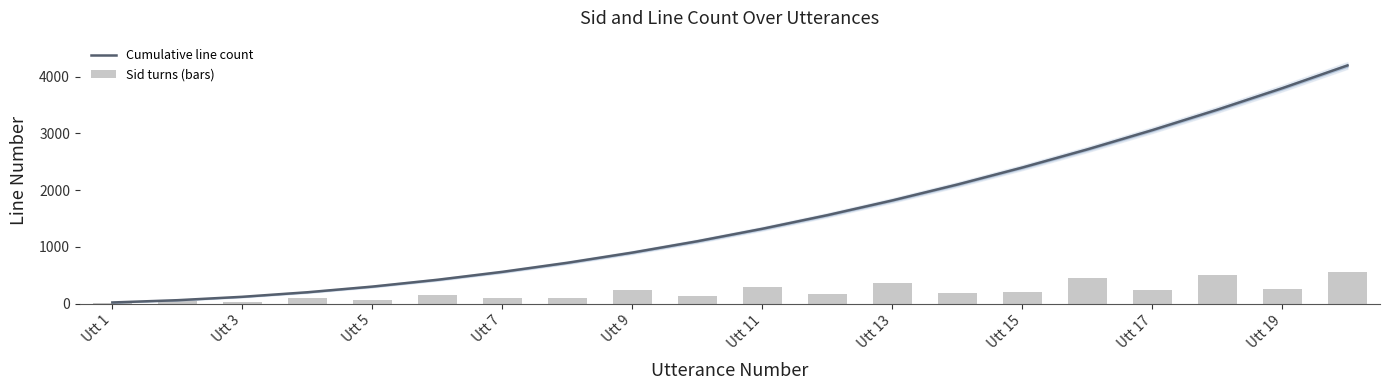

What is the value of the Cumulative line count bar at the 13th from the left?

1820.0